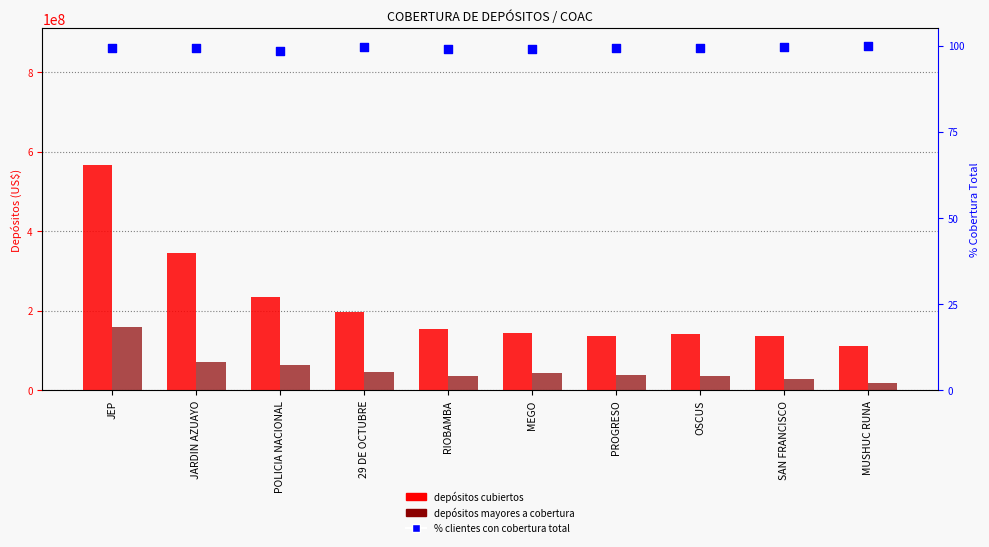

What is the total value across all series at PROGRESO?

174772356.8